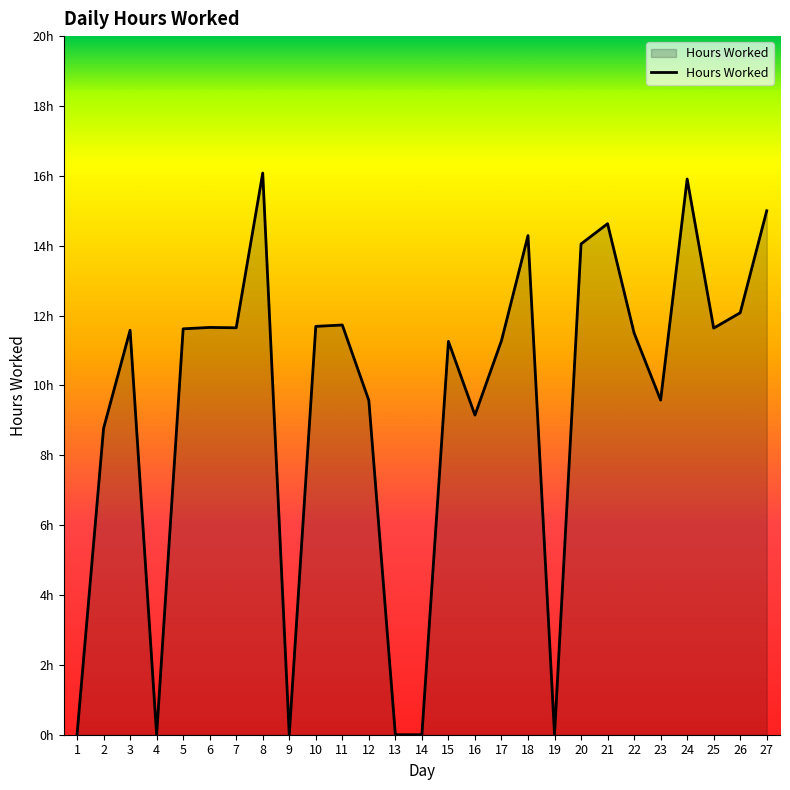

Does the chart display data point markers on the line(s)?

No